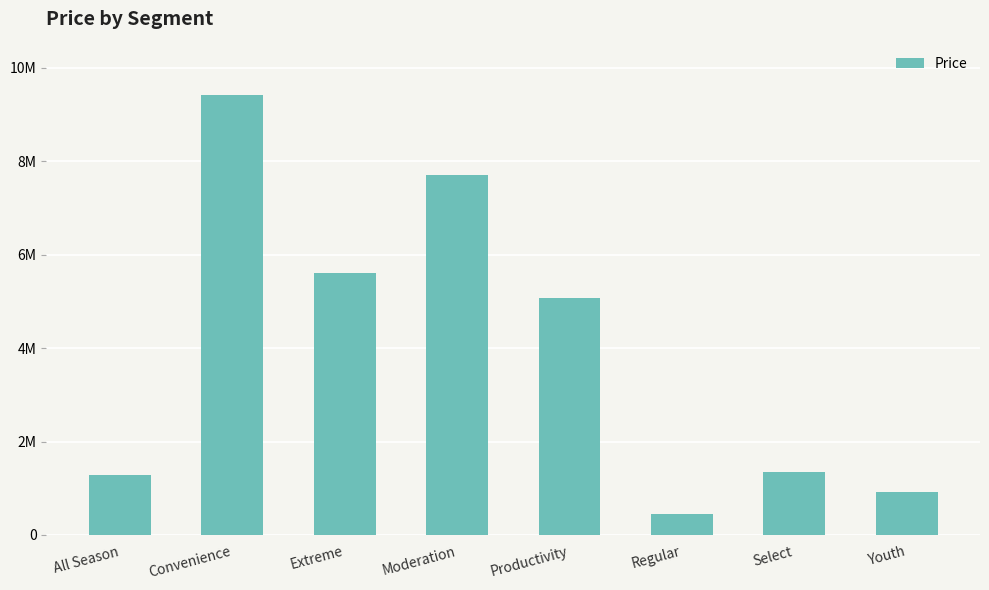

Does the chart contain any negative values?

No